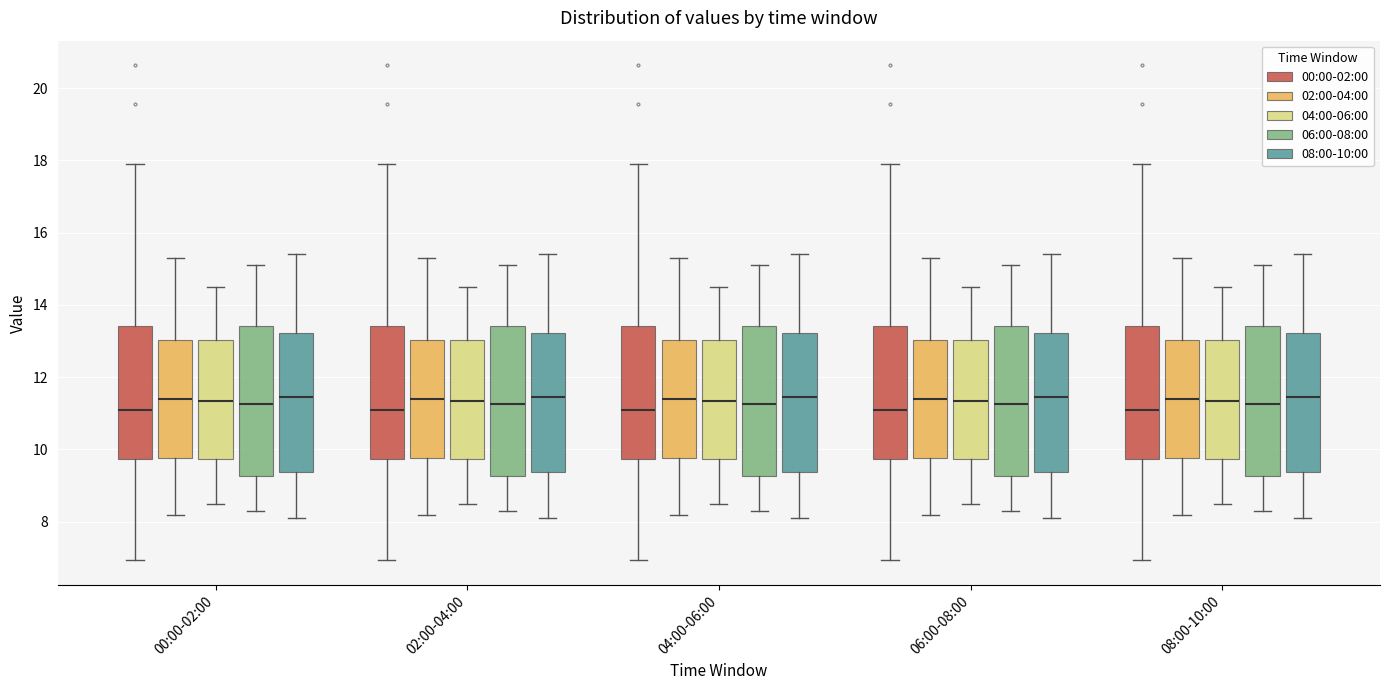

Reading left to right, transcribe this box plot: for each box, give where its median line is, the range the box spans, and where its two whiskers end, as read against the y-axis. The values are not printed on the chart, so give them approximately, as read against the axis.

00:00-02:00 (00:00-02:00): median 11.2, box 9.8 to 13.4, whiskers 7.0 to 18.0
00:00-02:00 (02:00-04:00): median 11.4, box 9.8 to 13.0, whiskers 8.2 to 15.4
00:00-02:00 (04:00-06:00): median 11.4, box 9.8 to 13.0, whiskers 8.6 to 14.6
00:00-02:00 (06:00-08:00): median 11.2, box 9.2 to 13.4, whiskers 8.4 to 15.2
00:00-02:00 (08:00-10:00): median 11.4, box 9.4 to 13.2, whiskers 8.2 to 15.4
02:00-04:00 (00:00-02:00): median 11.2, box 9.8 to 13.4, whiskers 7.0 to 18.0
02:00-04:00 (02:00-04:00): median 11.4, box 9.8 to 13.0, whiskers 8.2 to 15.4
02:00-04:00 (04:00-06:00): median 11.4, box 9.8 to 13.0, whiskers 8.6 to 14.6
02:00-04:00 (06:00-08:00): median 11.2, box 9.2 to 13.4, whiskers 8.4 to 15.2
02:00-04:00 (08:00-10:00): median 11.4, box 9.4 to 13.2, whiskers 8.2 to 15.4
04:00-06:00 (00:00-02:00): median 11.2, box 9.8 to 13.4, whiskers 7.0 to 18.0
04:00-06:00 (02:00-04:00): median 11.4, box 9.8 to 13.0, whiskers 8.2 to 15.4
04:00-06:00 (04:00-06:00): median 11.4, box 9.8 to 13.0, whiskers 8.6 to 14.6
04:00-06:00 (06:00-08:00): median 11.2, box 9.2 to 13.4, whiskers 8.4 to 15.2
04:00-06:00 (08:00-10:00): median 11.4, box 9.4 to 13.2, whiskers 8.2 to 15.4
06:00-08:00 (00:00-02:00): median 11.2, box 9.8 to 13.4, whiskers 7.0 to 18.0
06:00-08:00 (02:00-04:00): median 11.4, box 9.8 to 13.0, whiskers 8.2 to 15.4
06:00-08:00 (04:00-06:00): median 11.4, box 9.8 to 13.0, whiskers 8.6 to 14.6
06:00-08:00 (06:00-08:00): median 11.2, box 9.2 to 13.4, whiskers 8.4 to 15.2
06:00-08:00 (08:00-10:00): median 11.4, box 9.4 to 13.2, whiskers 8.2 to 15.4
08:00-10:00 (00:00-02:00): median 11.2, box 9.8 to 13.4, whiskers 7.0 to 18.0
08:00-10:00 (02:00-04:00): median 11.4, box 9.8 to 13.0, whiskers 8.2 to 15.4
08:00-10:00 (04:00-06:00): median 11.4, box 9.8 to 13.0, whiskers 8.6 to 14.6
08:00-10:00 (06:00-08:00): median 11.2, box 9.2 to 13.4, whiskers 8.4 to 15.2
08:00-10:00 (08:00-10:00): median 11.4, box 9.4 to 13.2, whiskers 8.2 to 15.4